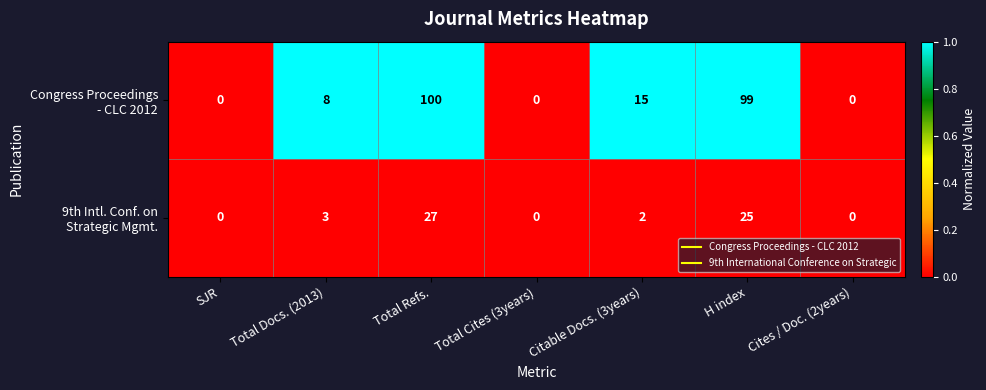

At which category does the chart reach its peak across all series?

Total Refs.